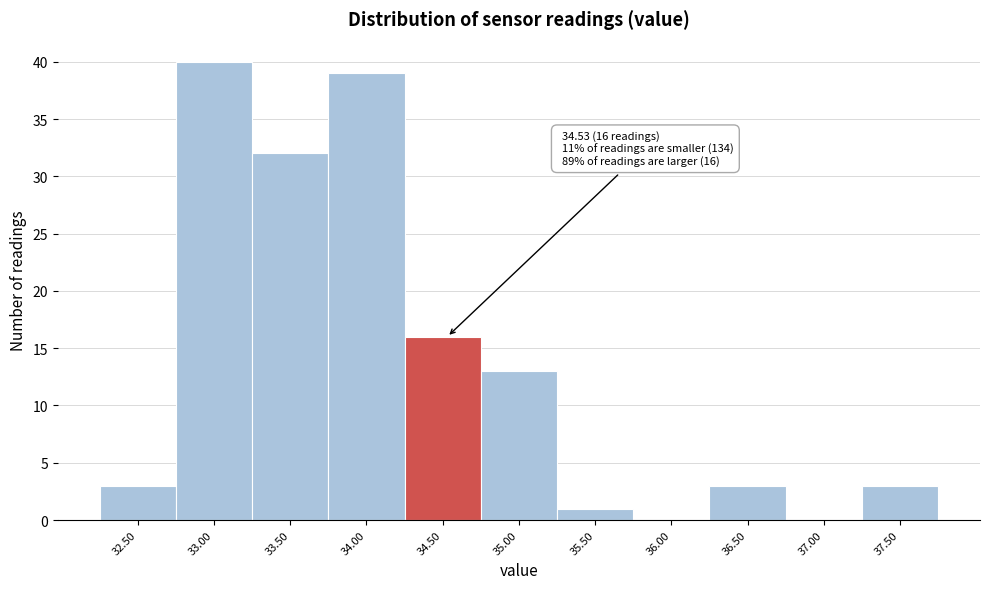

Reading left to right, transcribe all the data shown in this chart.

32.50=3	33.00=40	33.50=32	34.00=39	34.50=16	35.00=13	35.50=1	36.00=0	36.50=3	37.00=0	37.50=3